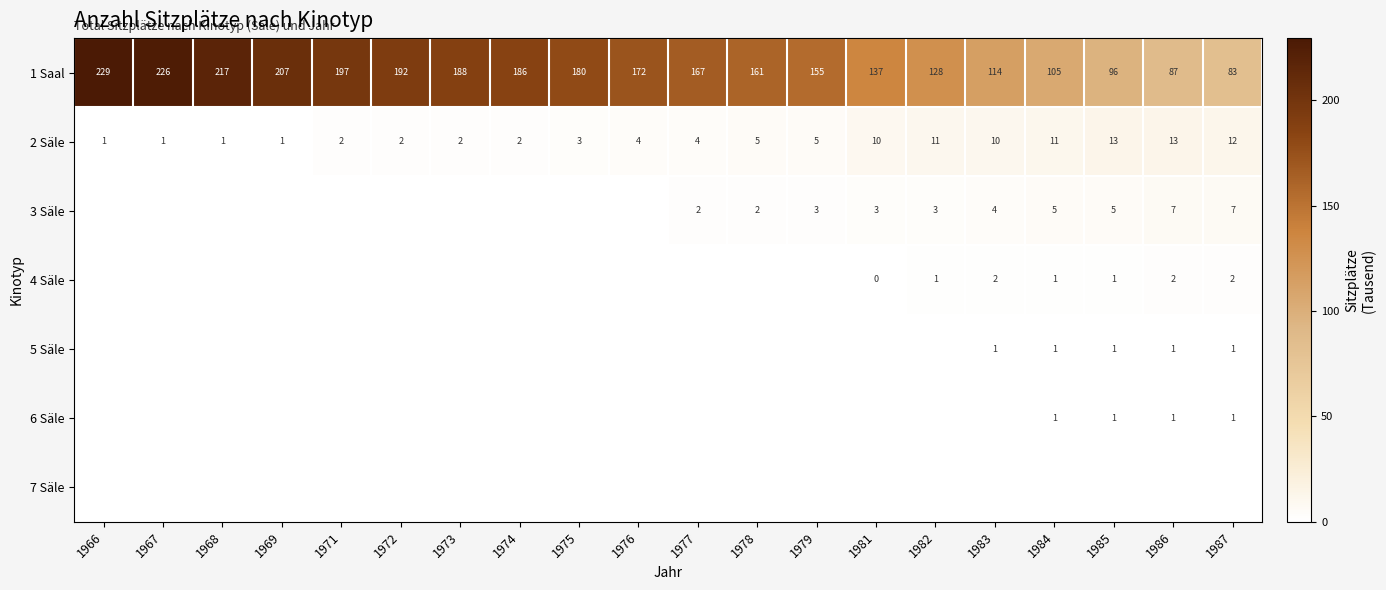

Is the value of 5 Säle at 1985 greater than the value of 3 Säle at 1981?

No